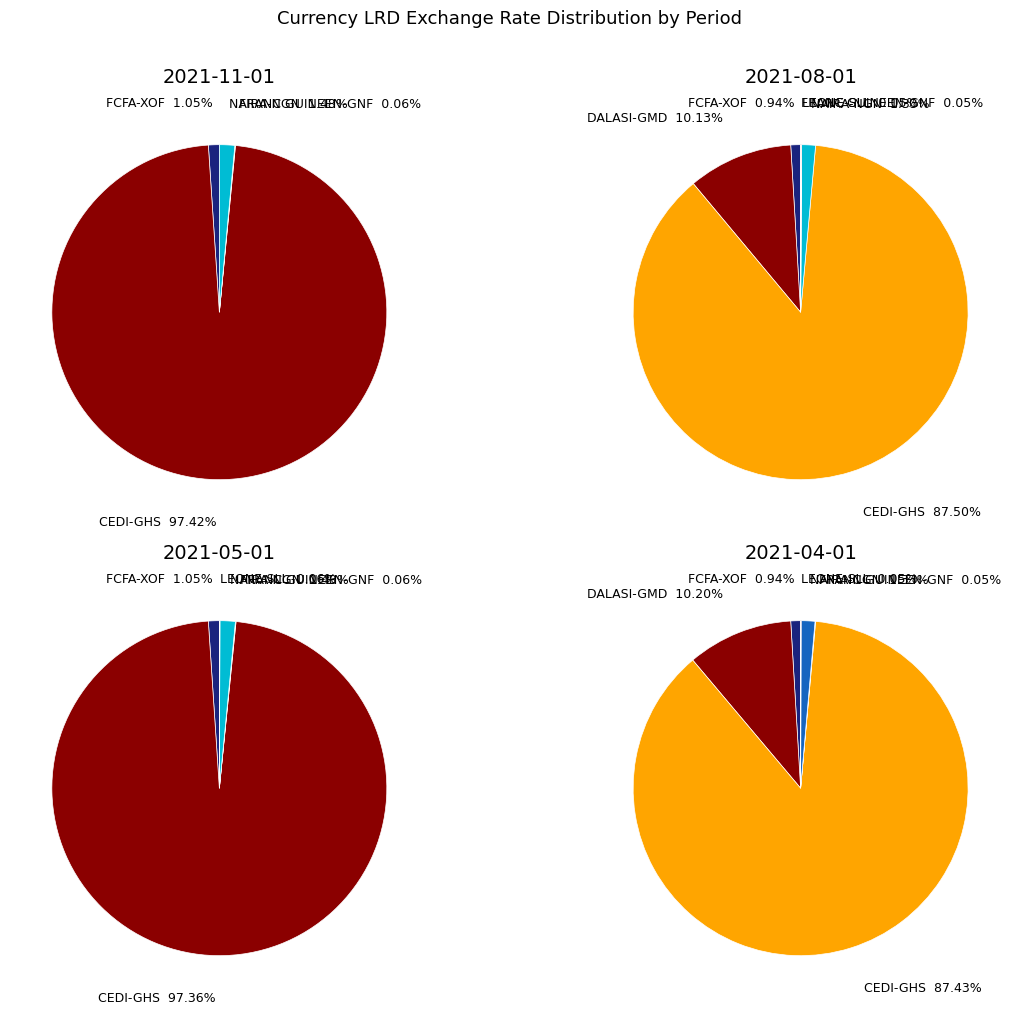

Which category has the biggest portion of the pie?

CEDI-GHS